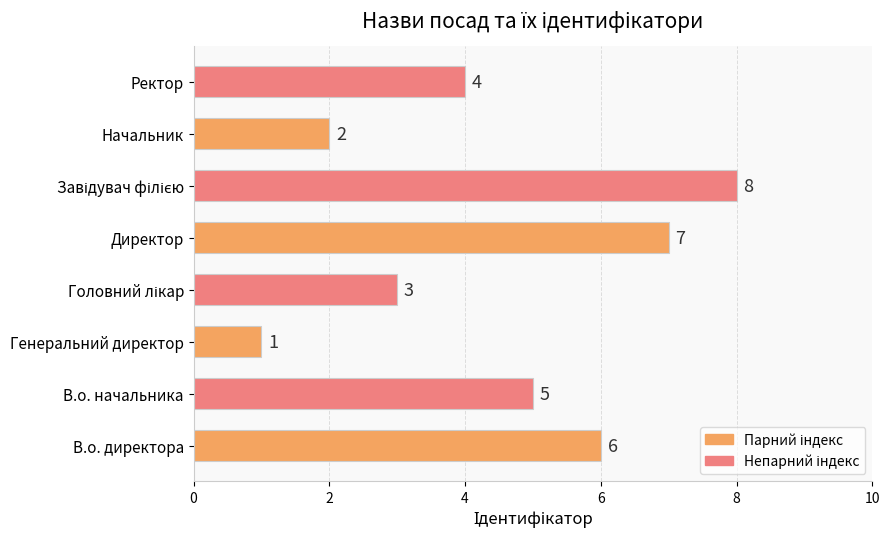

How many data points are less than 5?

4